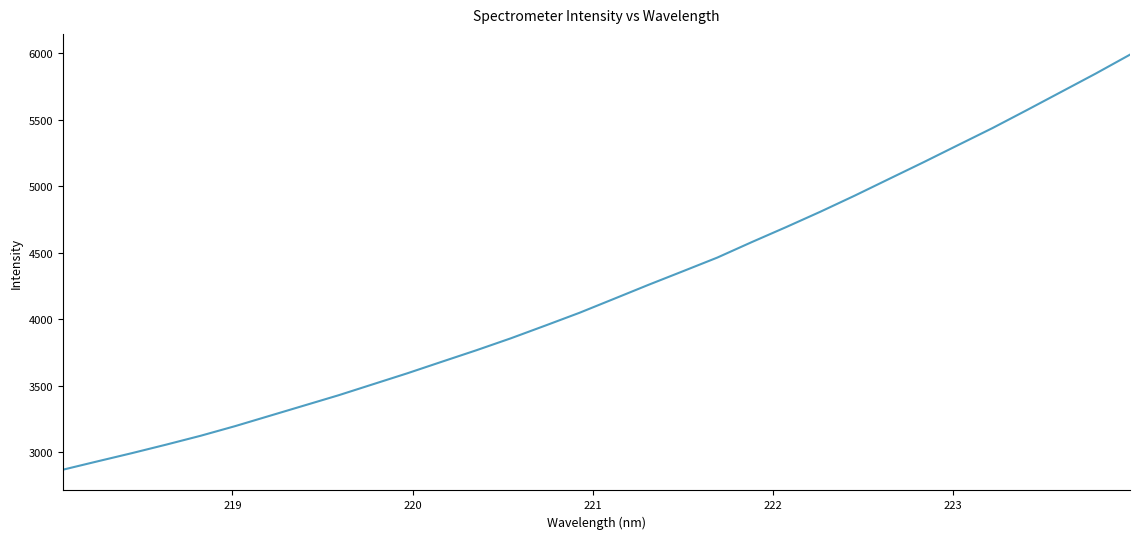

How many categories are shown in the chart?

32